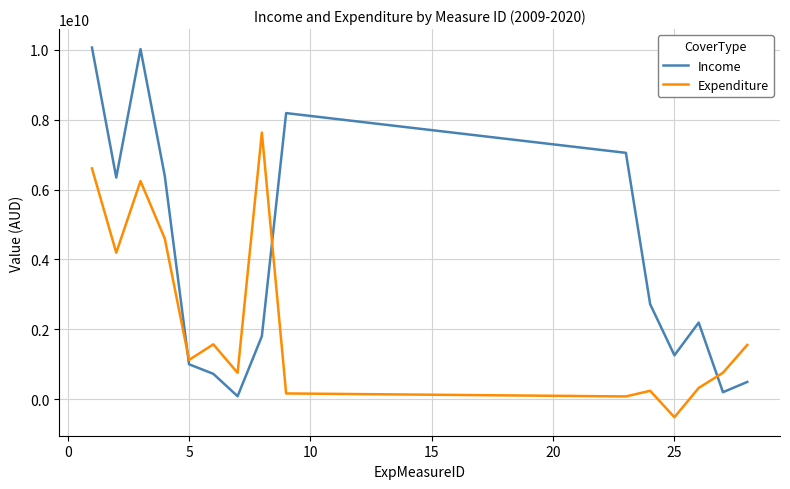

What is the difference between the second highest and second lowest values in the Expenditure series?

6531002825.9